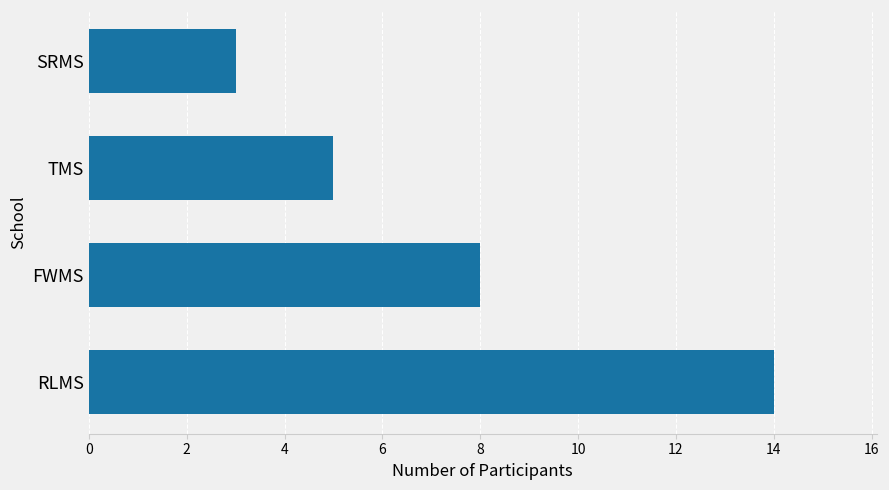

What is the difference between the second highest and minimum values?

5